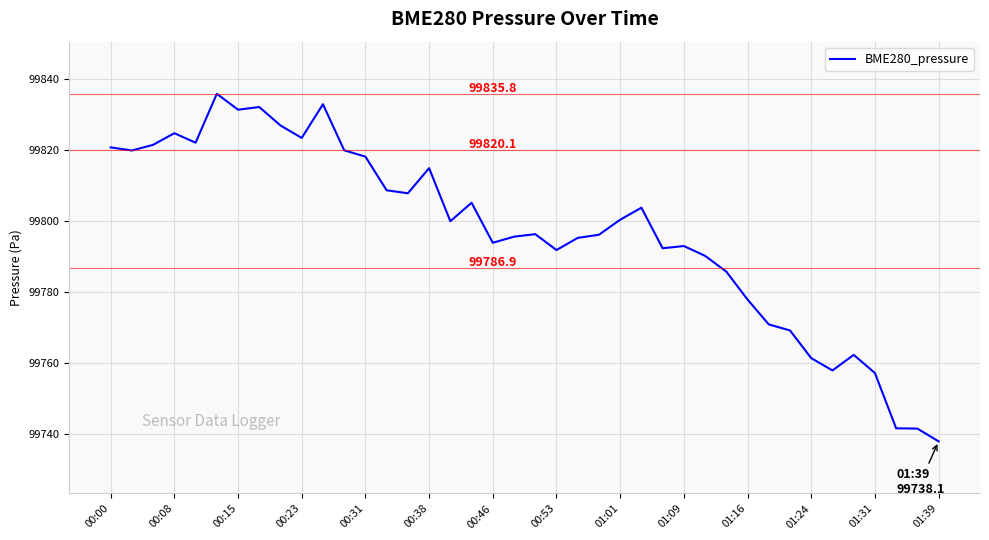

What is the maximum value shown in the chart?

99835.8